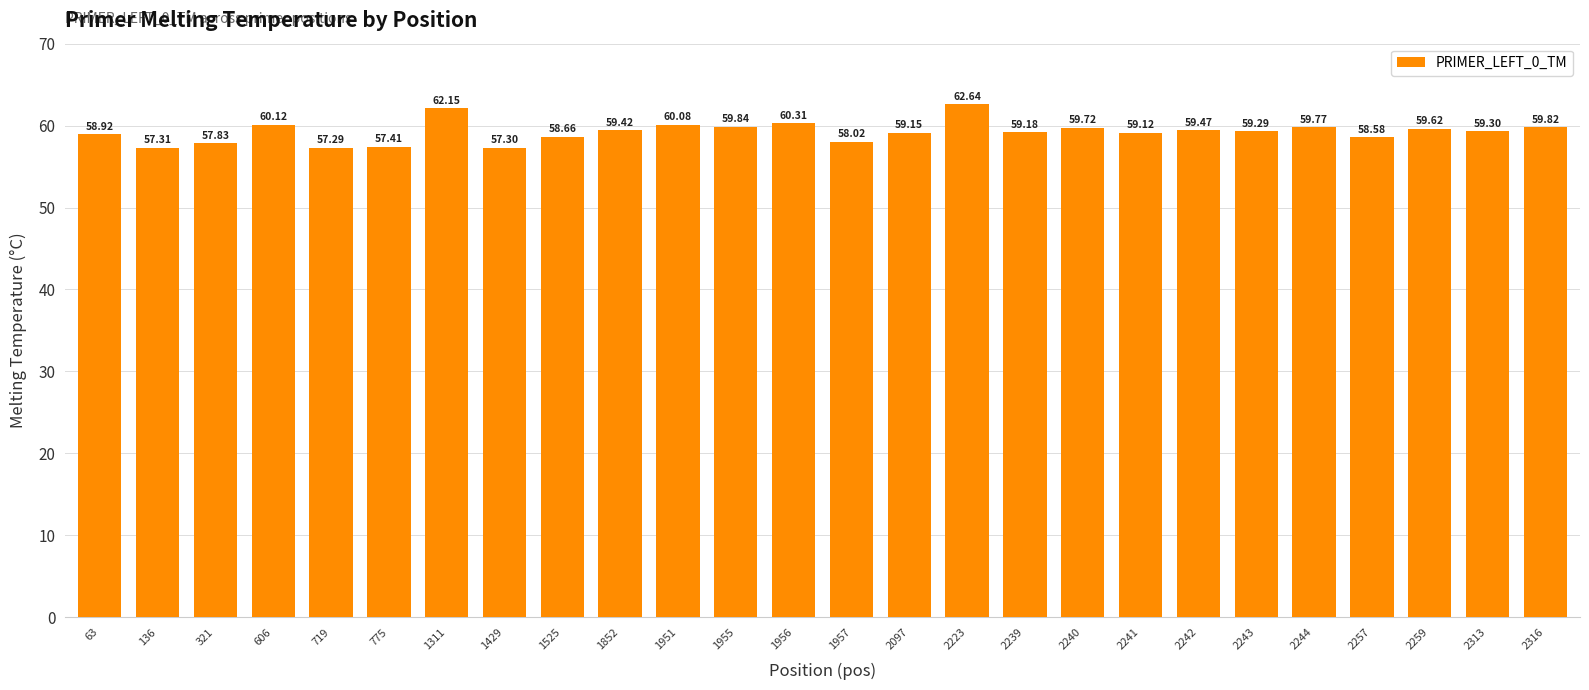

Rank the categories by value from lowest to highest.

719, 1429, 136, 775, 321, 1957, 2257, 1525, 63, 2241, 2097, 2239, 2243, 2313, 1852, 2242, 2259, 2240, 2244, 2316, 1955, 1951, 606, 1956, 1311, 2223